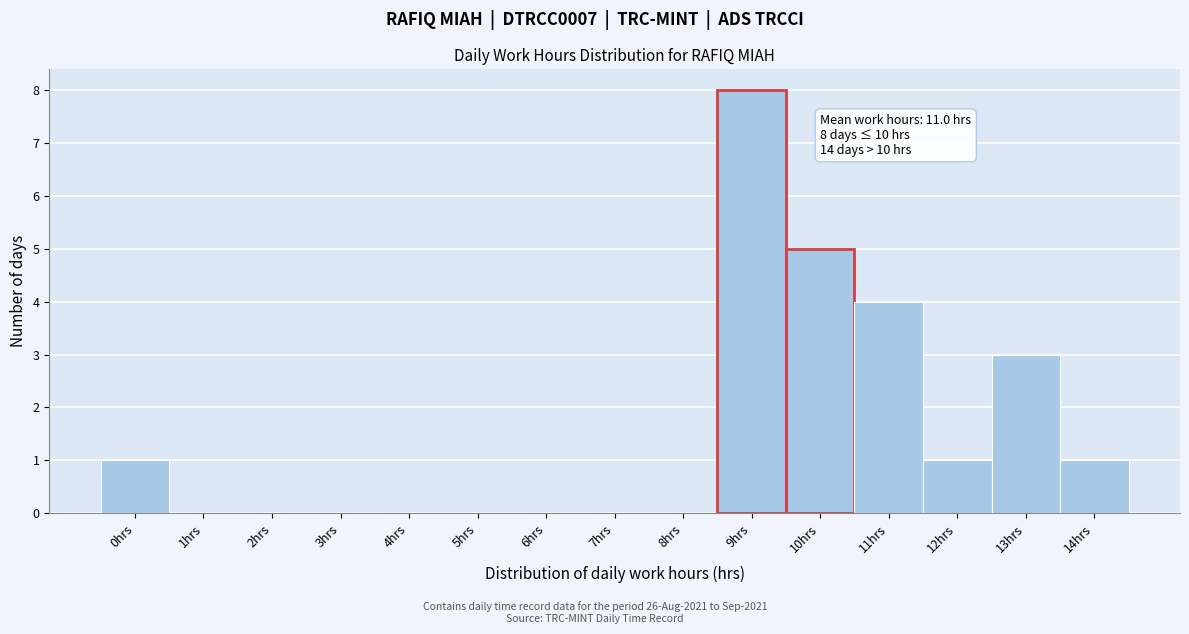

Reading left to right, extract all data points from this chart.

0hrs=1	1hrs=0	2hrs=0	3hrs=0	4hrs=0	5hrs=0	6hrs=0	7hrs=0	8hrs=0	9hrs=8	10hrs=5	11hrs=4	12hrs=1	13hrs=3	14hrs=1